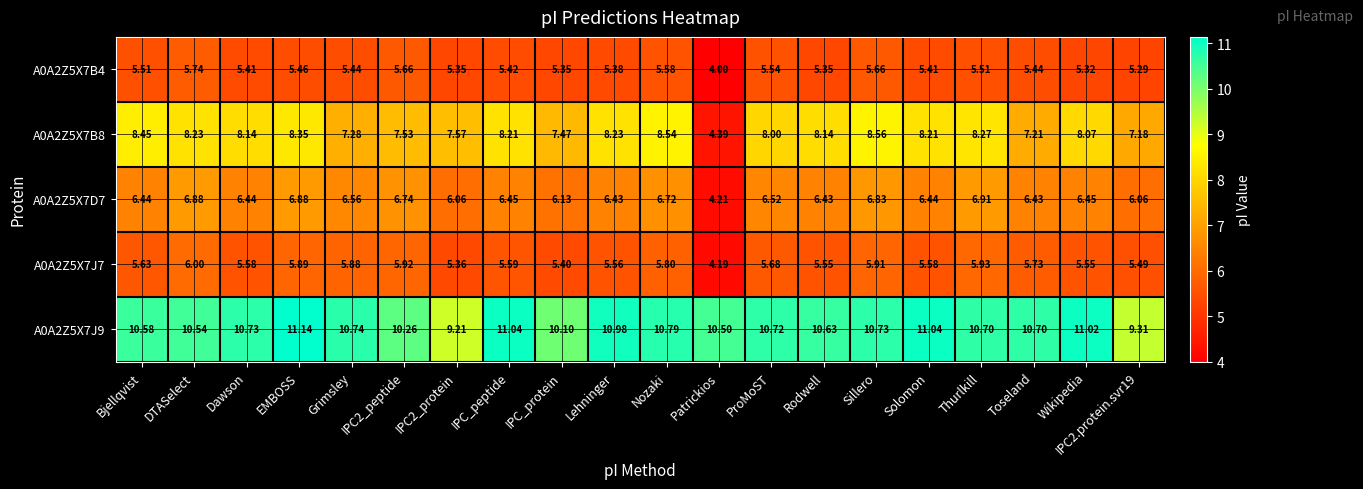

Which category has the lowest value across all series?

Patrickios